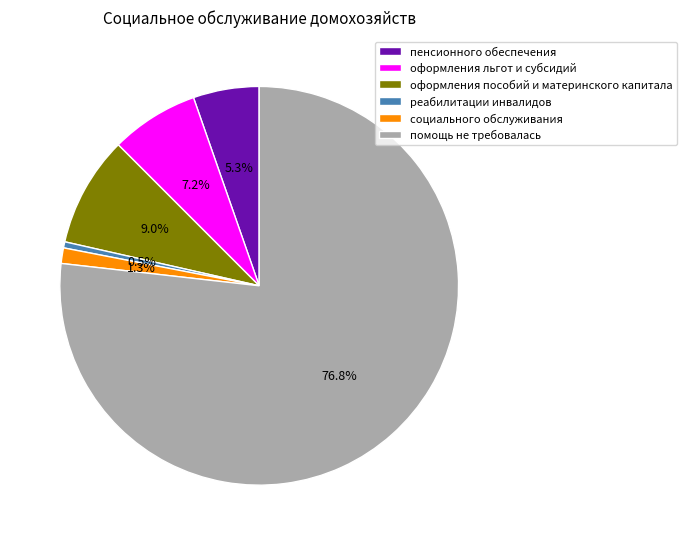

How many segments does this pie chart have?

6